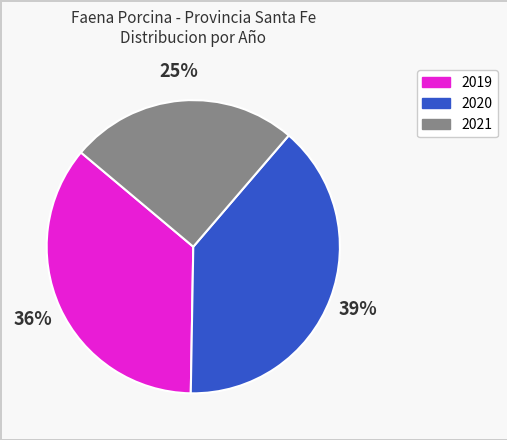

Is there any slice that represents more than half of the pie?

No